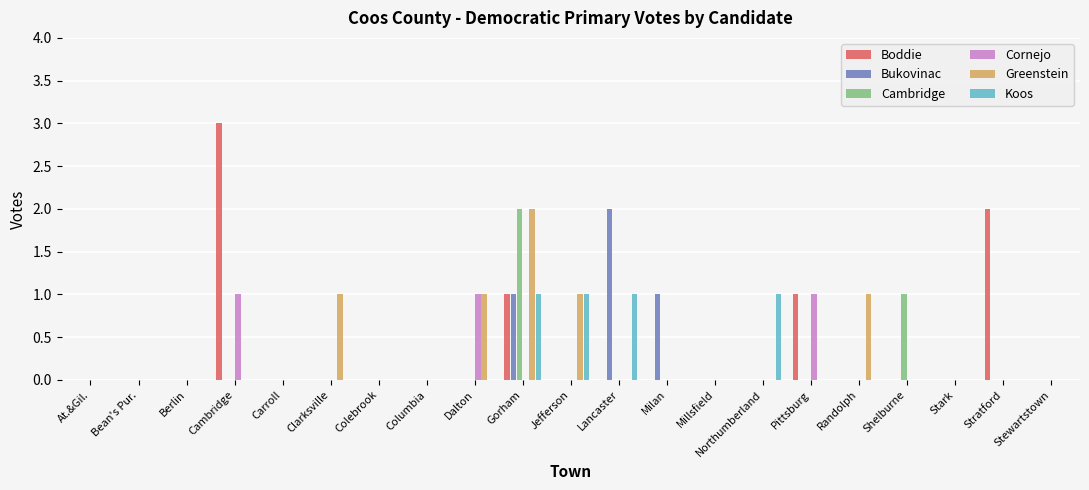

Reading left to right, transcribe all the data shown in this chart.

Boddie: 0	0	0	3	0	0	0	0	0	1	0	0	0	0	0	1	0	0	0	2	0
Bukovinac: 0	0	0	0	0	0	0	0	0	1	0	2	1	0	0	0	0	0	0	0	0
Cambridge: 0	0	0	0	0	0	0	0	0	2	0	0	0	0	0	0	0	1	0	0	0
Cornejo: 0	0	0	1	0	0	0	0	1	0	0	0	0	0	0	1	0	0	0	0	0
Greenstein: 0	0	0	0	0	1	0	0	1	2	1	0	0	0	0	0	1	0	0	0	0
Koos: 0	0	0	0	0	0	0	0	0	1	1	1	0	0	1	0	0	0	0	0	0